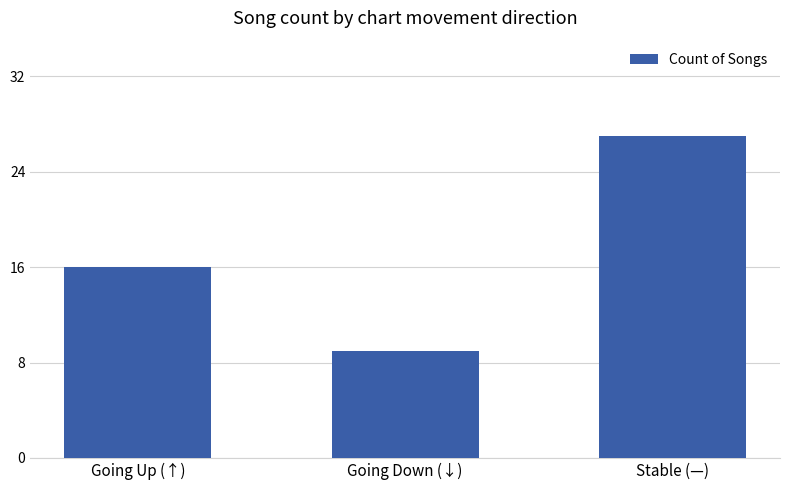

Reading left to right, what are all the values shown in this chart?

Going Up (↑)=16	Going Down (↓)=9	Stable (—)=27